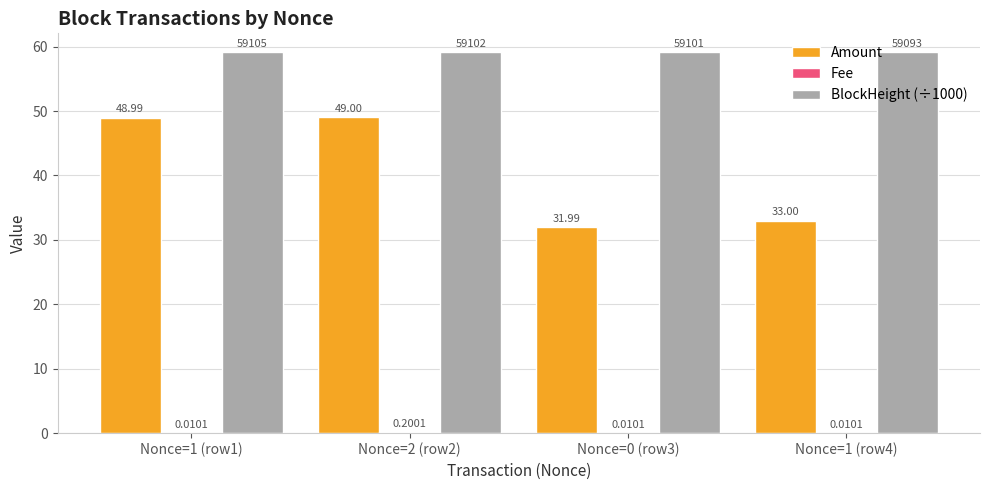

Which series has the largest range (max minus min)?

Amount